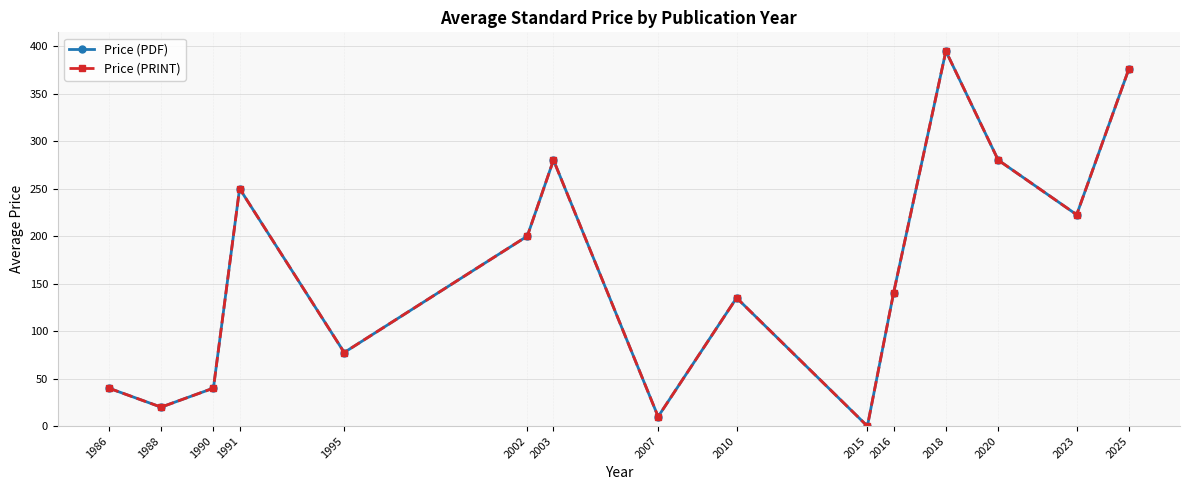

Is it true that Price (PRINT) equals 109.4 at 2025?

False